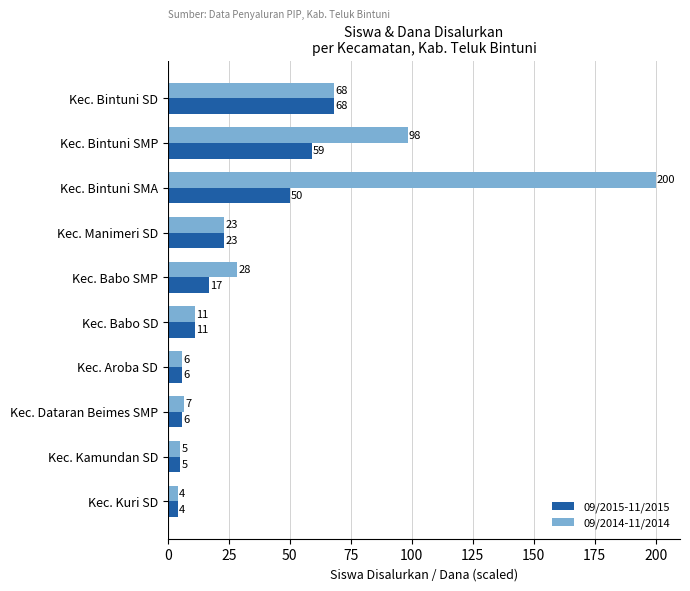

List the series in order of their overall mean, highest first.

09/2014-11/2014, 09/2015-11/2015